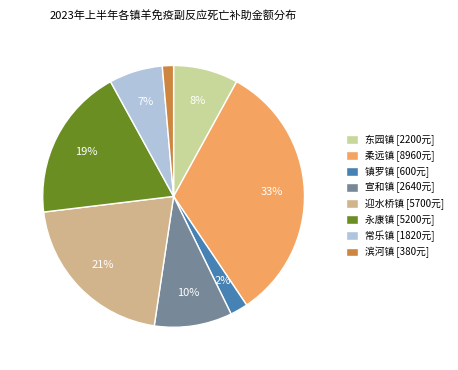

Is 镇罗镇 the majority of the pie?

No